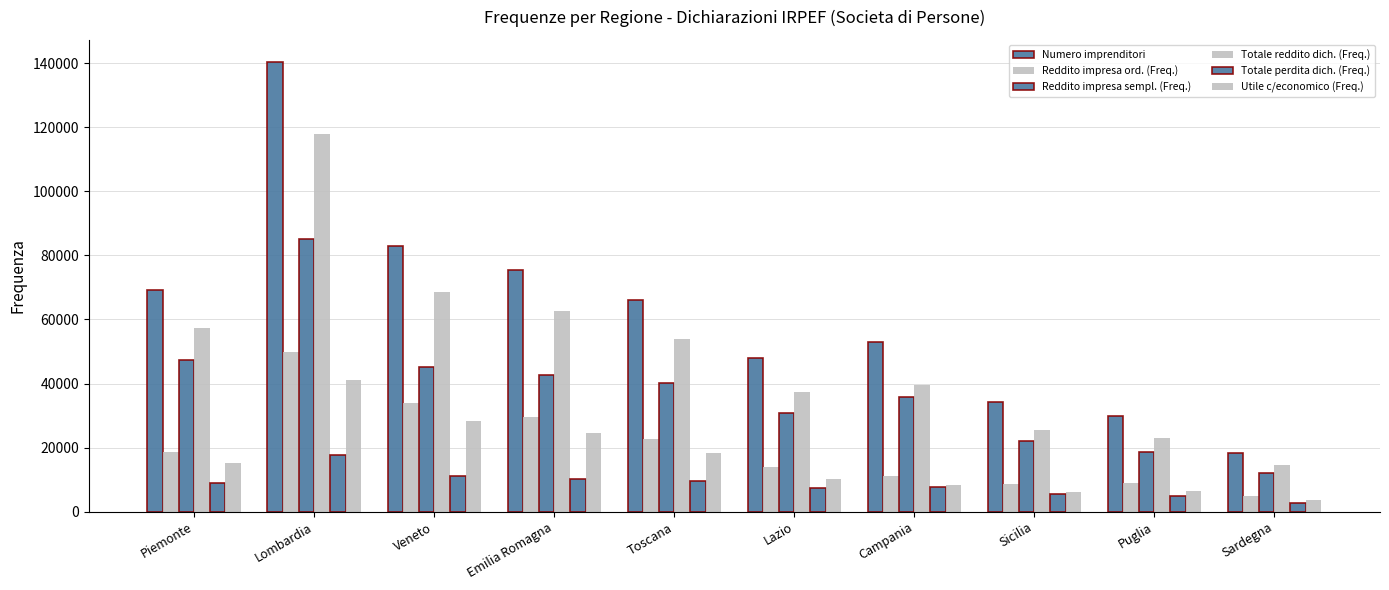

What value does the Reddito impresa sempl. (Freq.) series have at Toscana, to the nearest 50?

40050